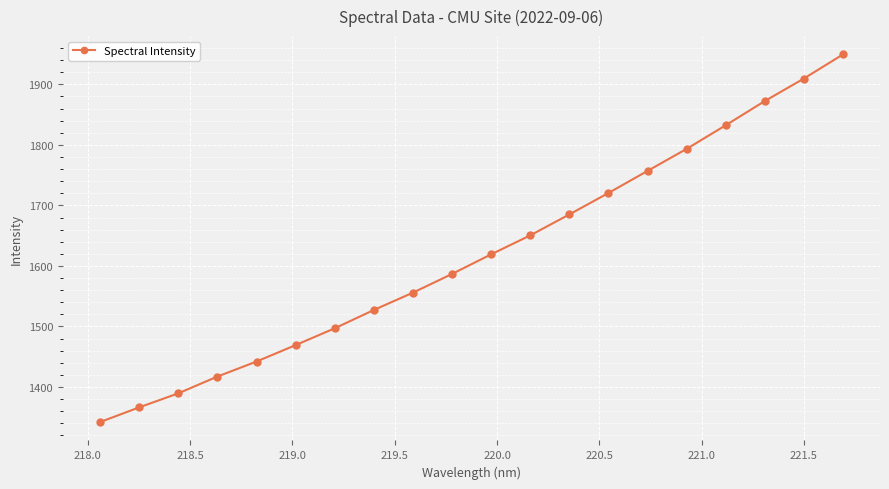

What is the sum of all values?

32382.5